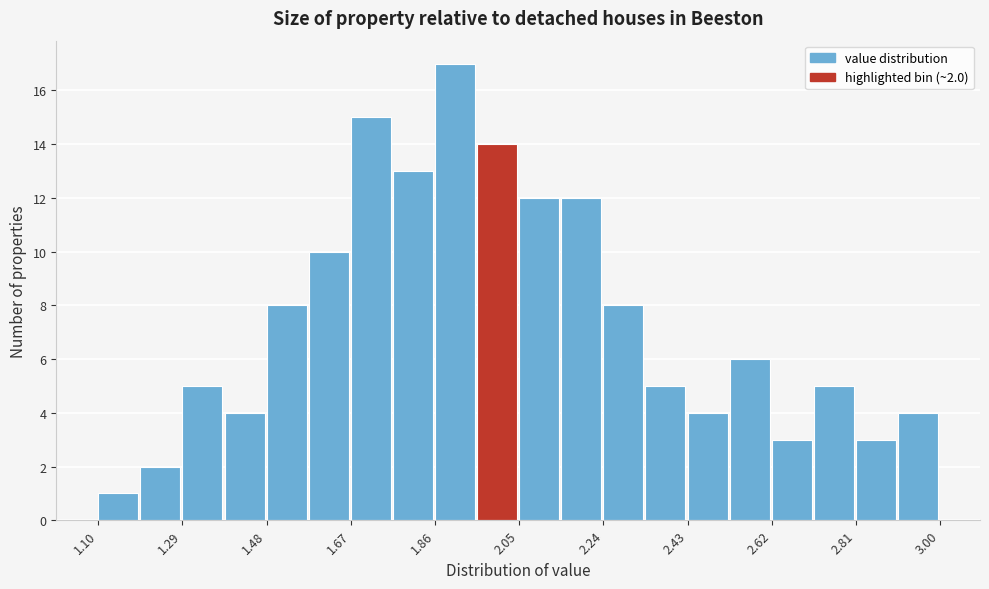

Over which range of the x-axis is the bar tallest?

1.860 to 1.955